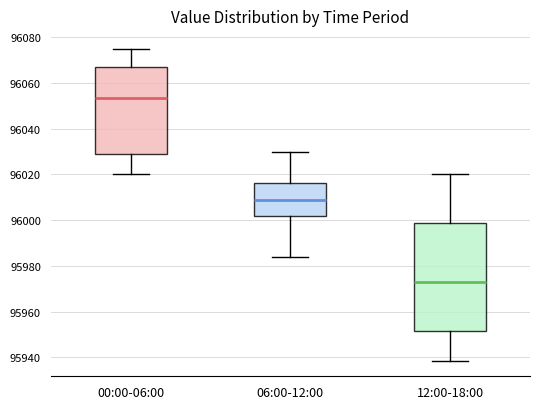

Comparing the boxes themselves (not the whiskers), which one is the tallest?

12:00-18:00